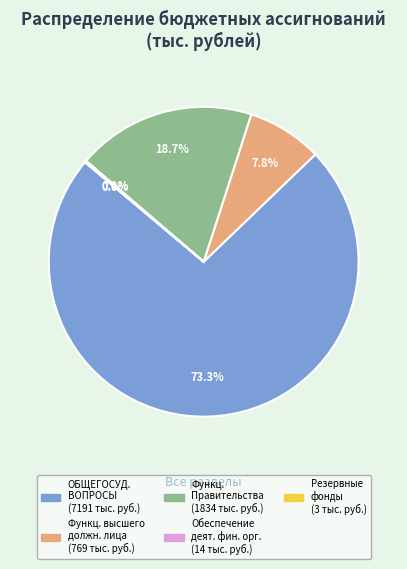

Does any single category account for the majority?

Yes